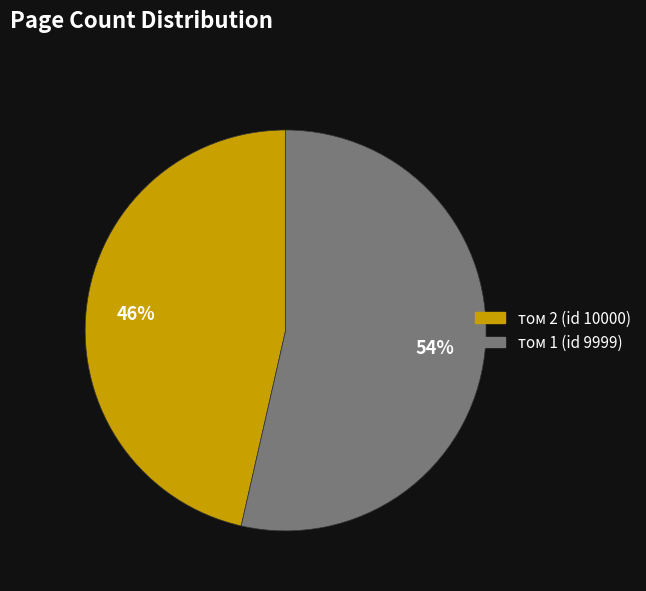

What is the largest slice in the pie chart?

том 1 (id 9999)